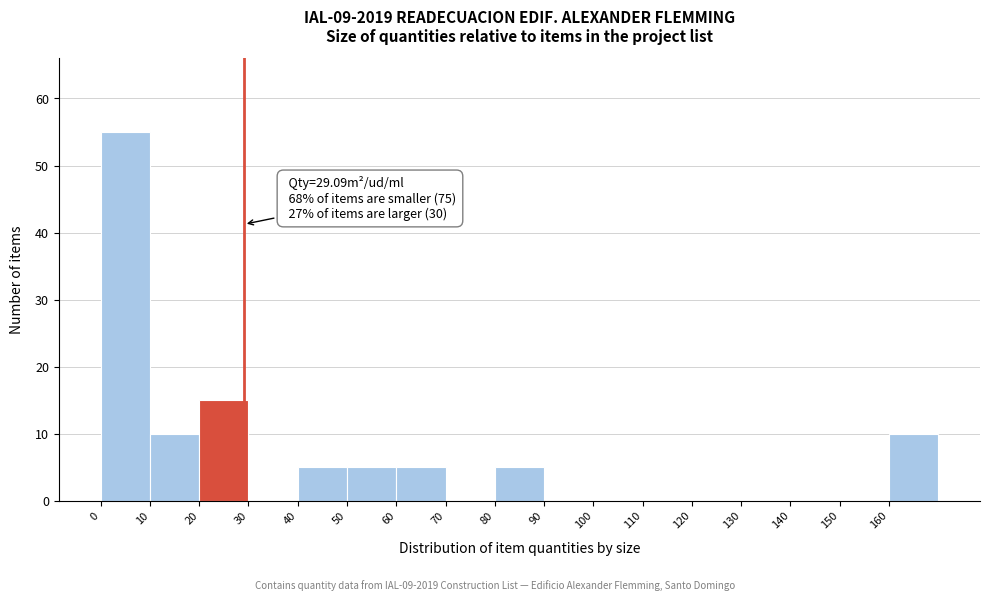

Over which range of the x-axis is the bar tallest?

0 to 10